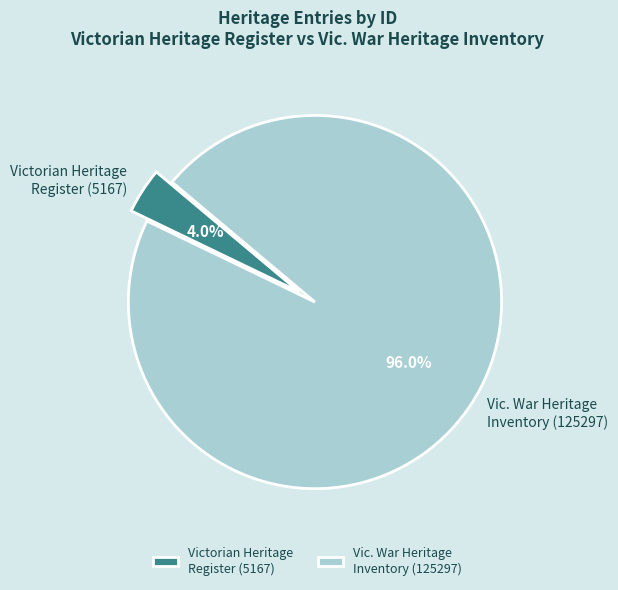

Which category has the smallest portion of the pie?

Victorian Heritage Register (5167)